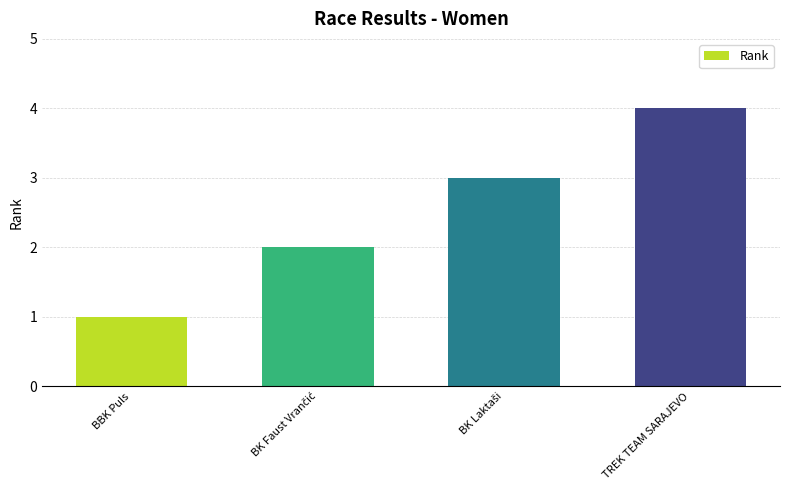

What is the difference between the second highest and second lowest values?

1